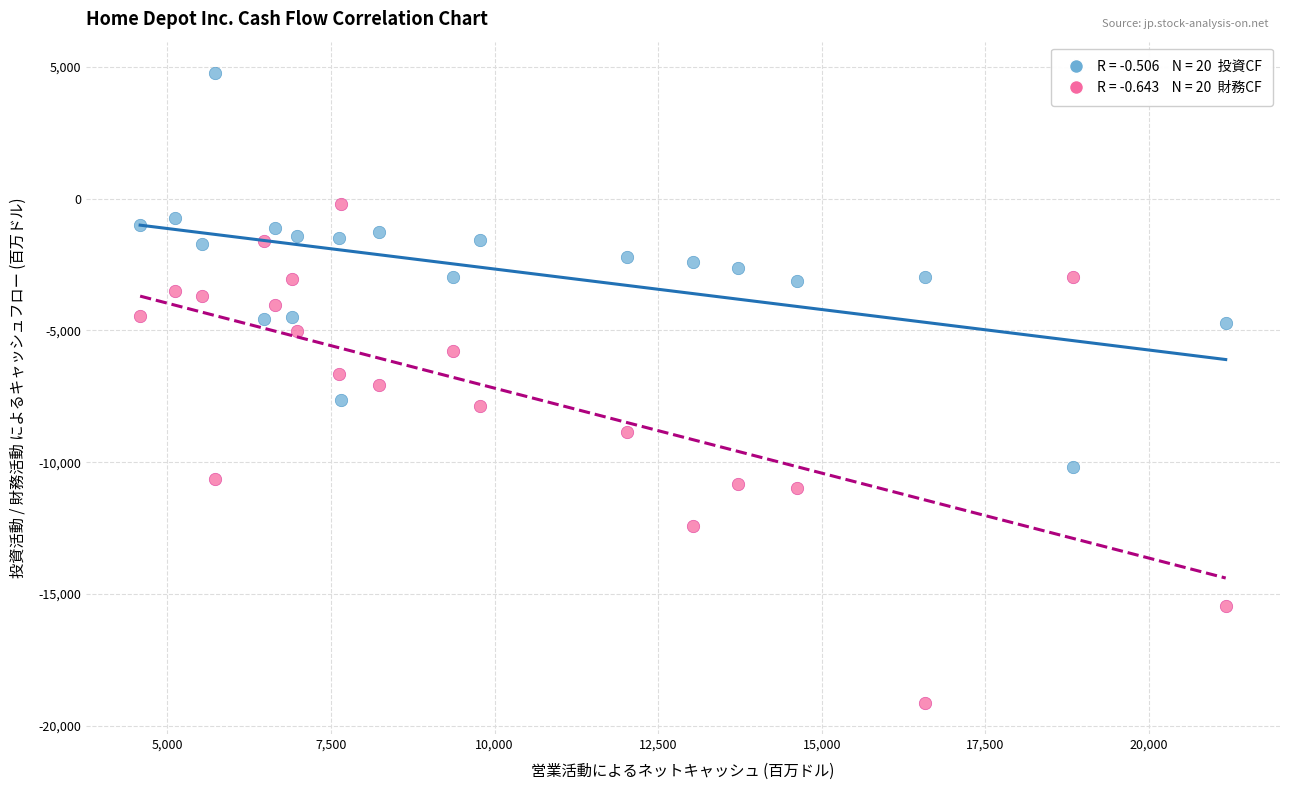

Across all data points, what is the range of Y values (max minus min)?

23878